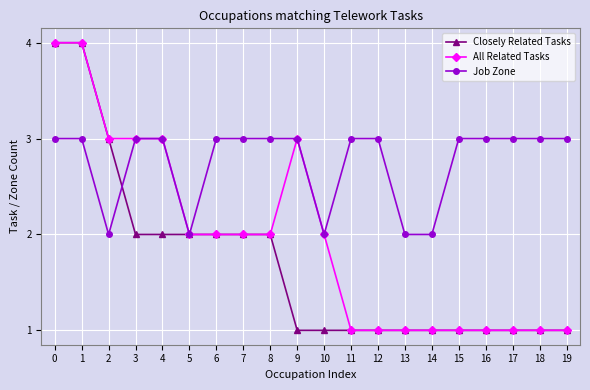

The All Related Tasks series shows 1 at 0. True or false?

False